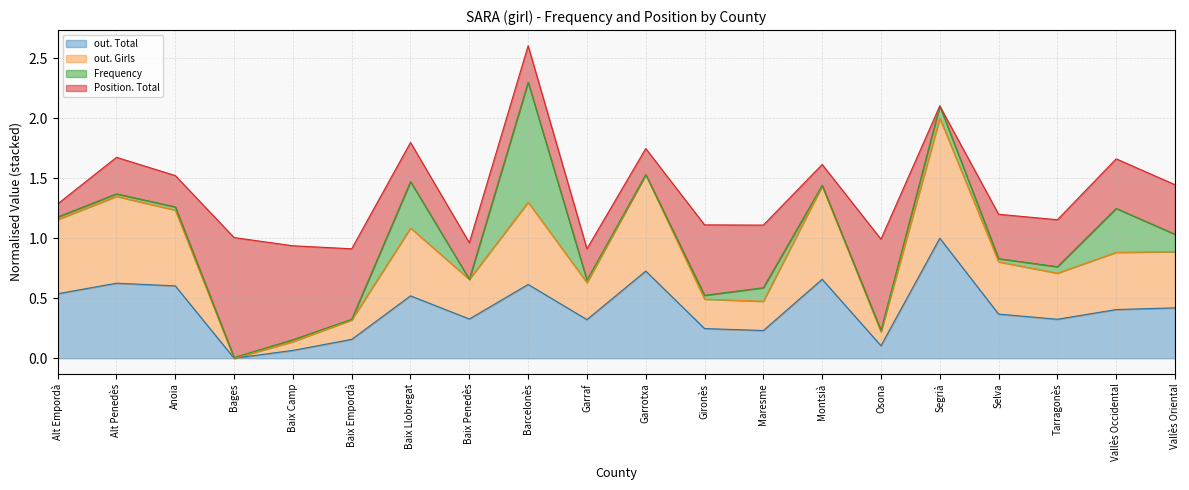

Does the chart have visible grid lines?

Yes